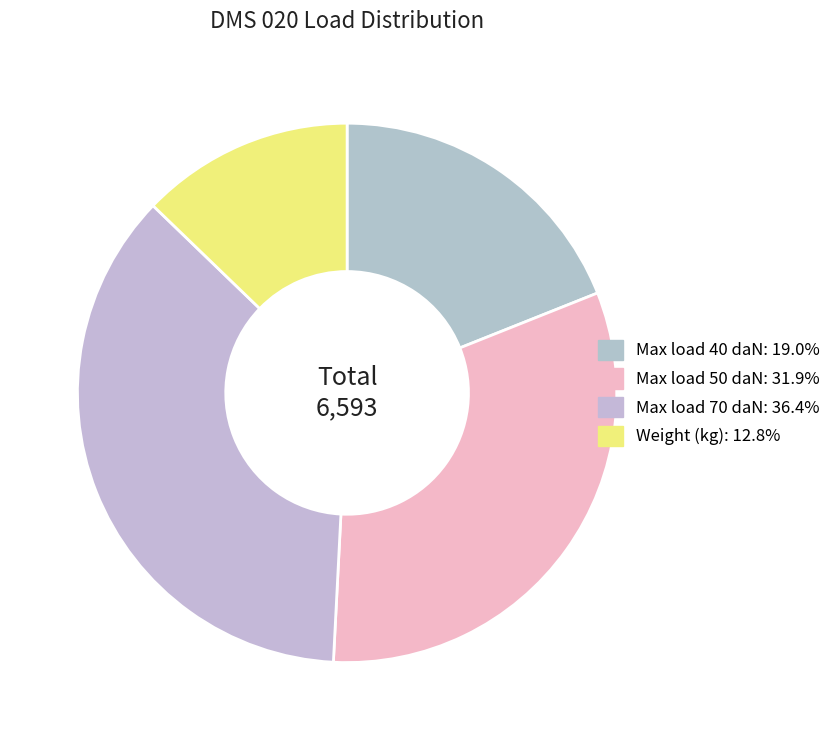

Is there any slice that represents more than half of the pie?

No